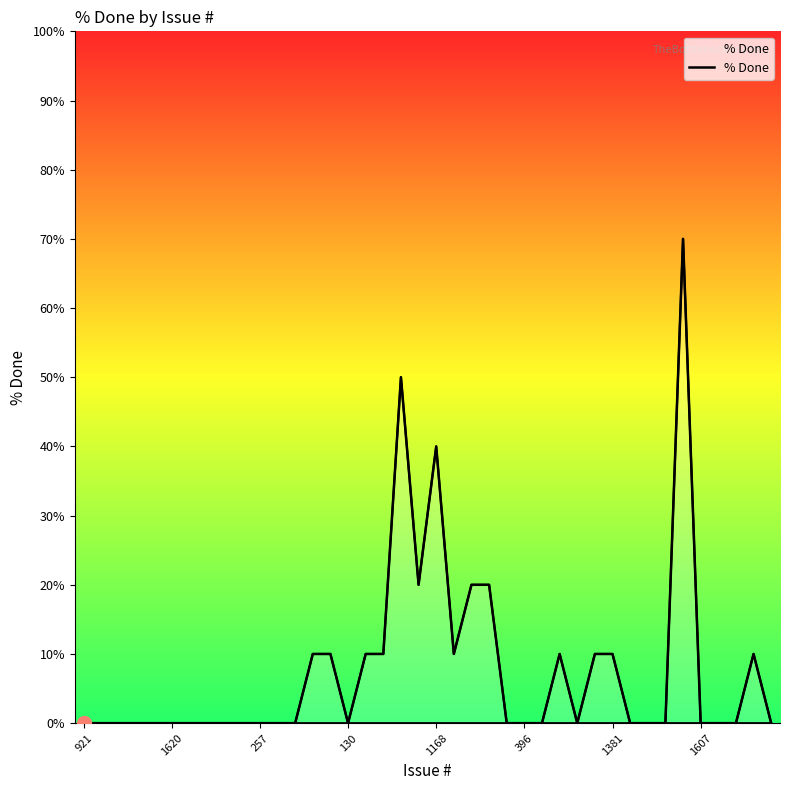

What is the average value?

8